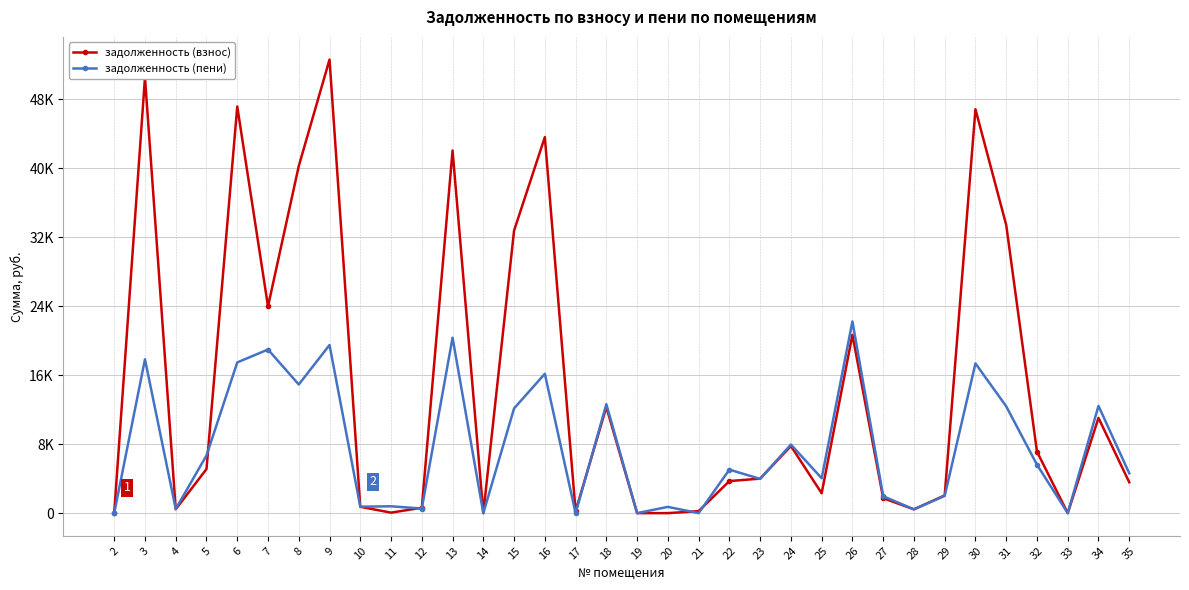

At which category does the chart reach its peak across all series?

9